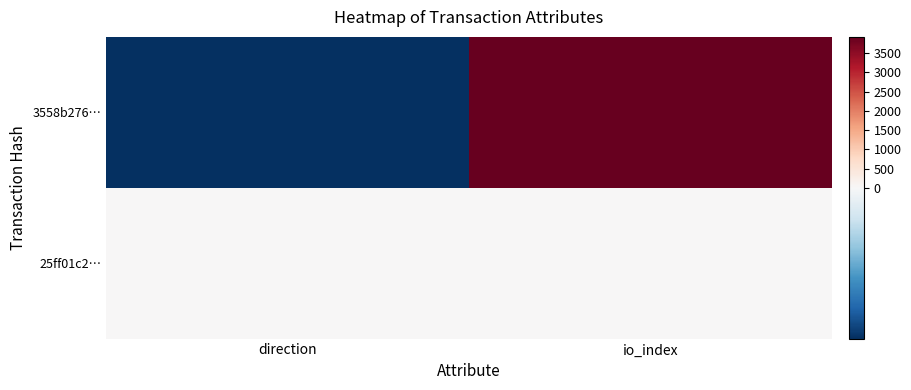

Which category has the lowest value across all series?

direction